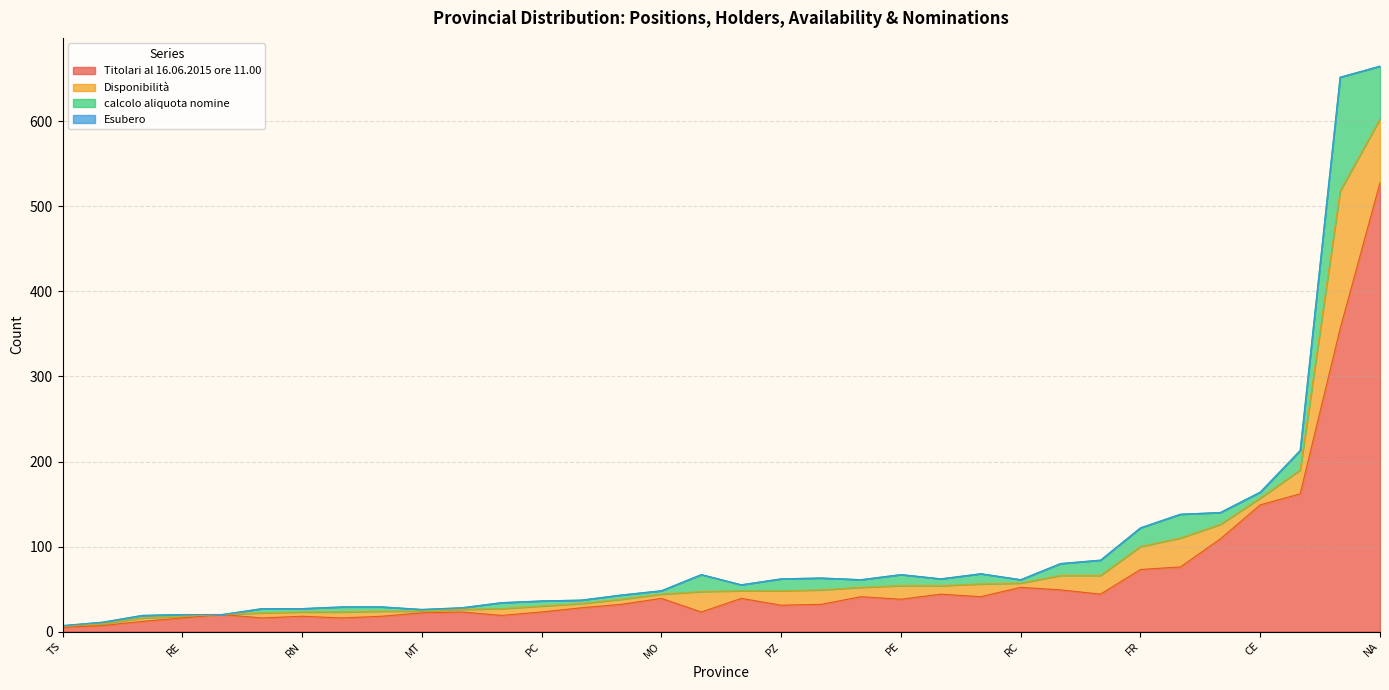

True or false: Disponibilità and calcolo aliquota nomine intersect in this chart.

False